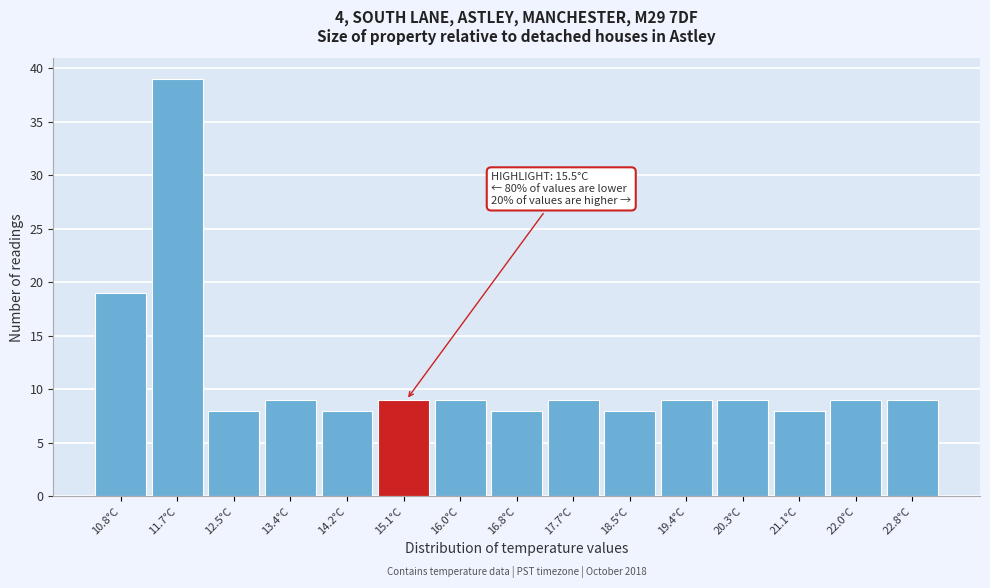

Reading left to right, transcribe all the data shown in this chart.

10.8°C=19	11.7°C=39	12.5°C=8	13.4°C=9	14.2°C=8	15.1°C=9	16.0°C=9	16.8°C=8	17.7°C=9	18.5°C=8	19.4°C=9	20.3°C=9	21.1°C=8	22.0°C=9	22.8°C=9